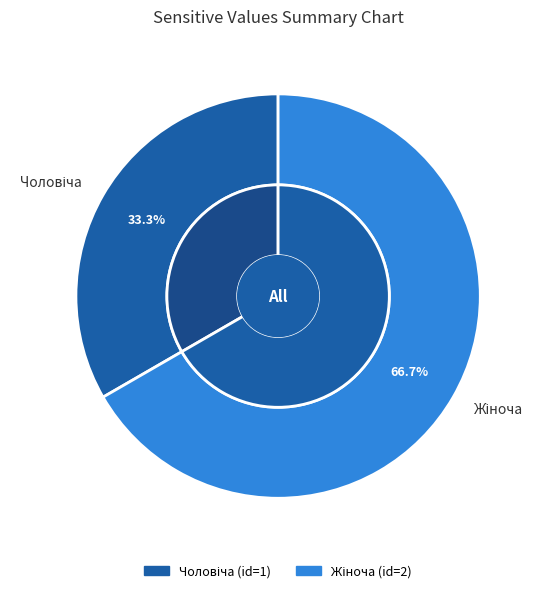

To the nearest percent, what is the combined percentage of Жіноча and Чоловіча?

100%